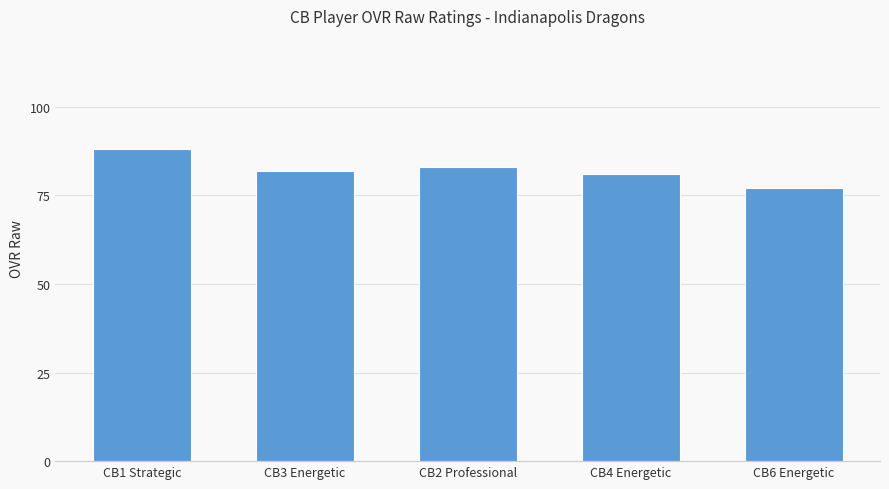

Reading left to right, list all the values displayed in this chart.

CB1 Strategic=88	CB3 Energetic=82	CB2 Professional=83	CB4 Energetic=81	CB6 Energetic=77